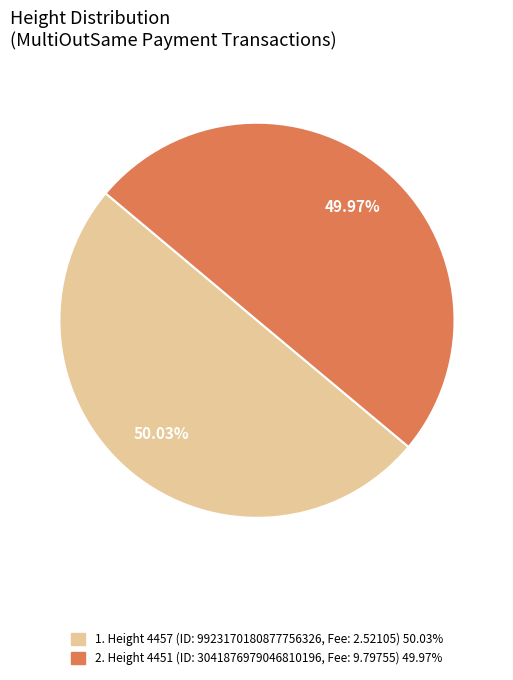

Is there a majority slice in this chart?

Yes